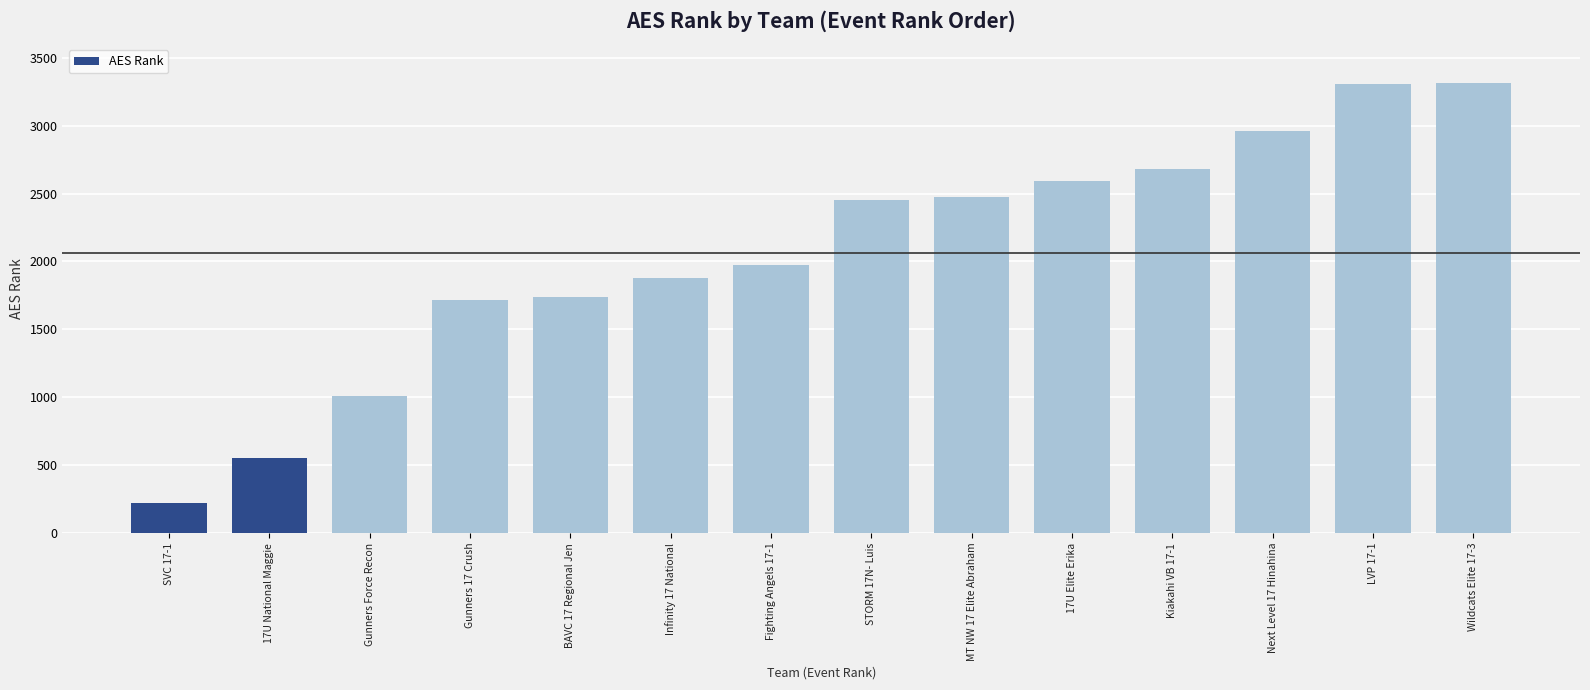

Approximately how many times larger is the value at BAVC 17 Regional Jen compared to 17U Elite Erika?

0.7